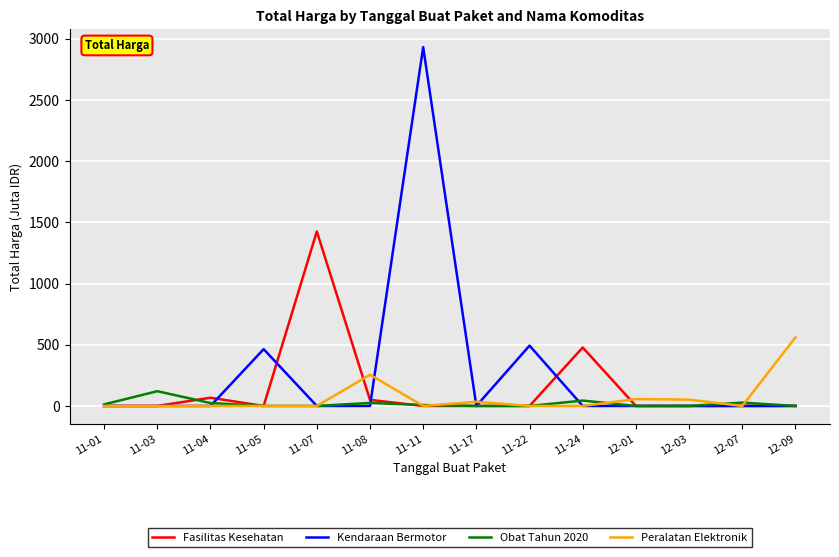

The value of Kendaraan Bermotor at 11-04 is 2000.0. True or false?

False